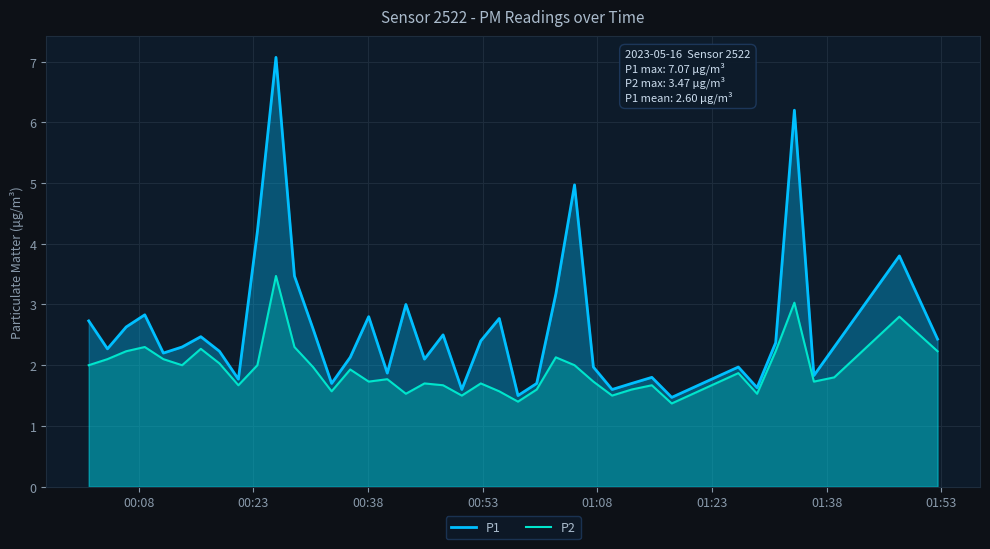

Rank the series by their average value, from highest to lowest.

P1, P2